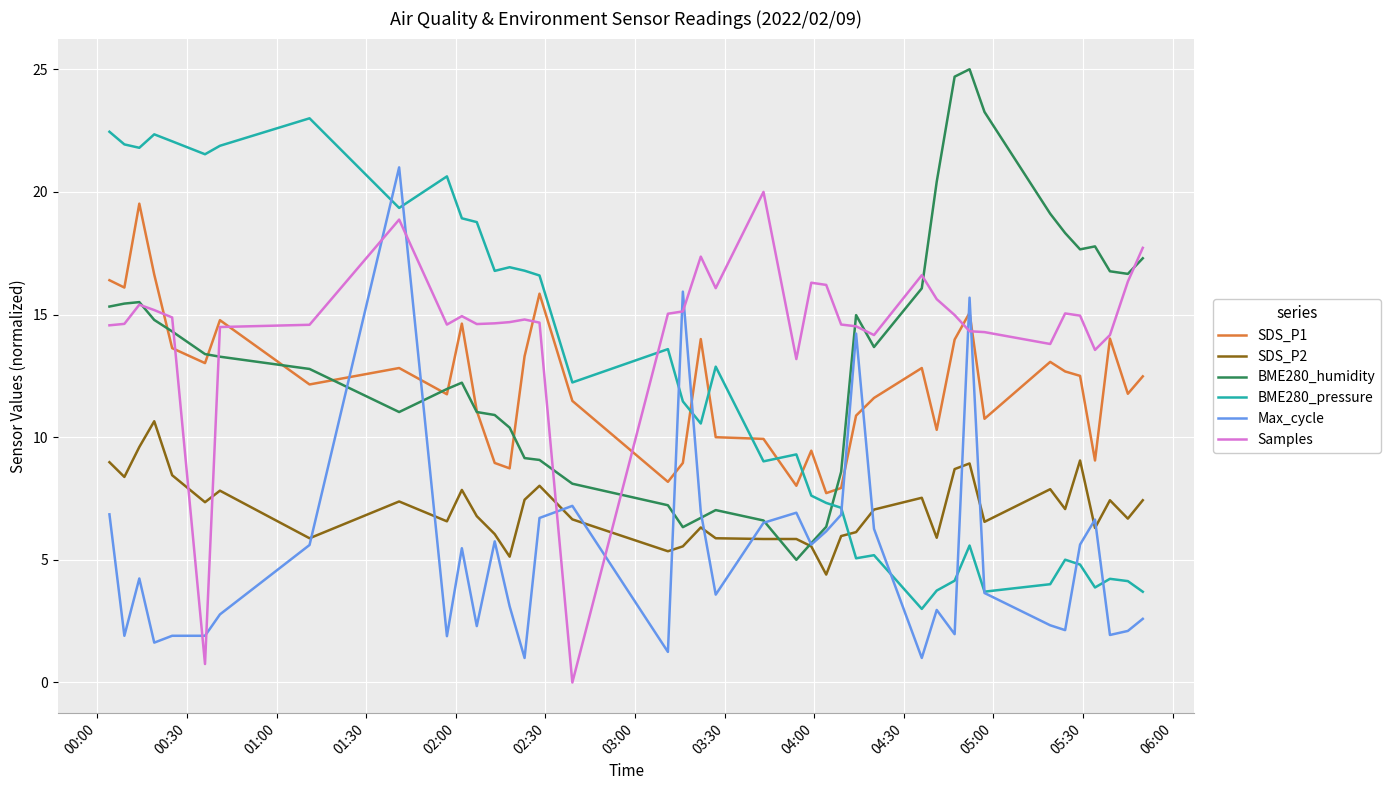

What is the lowest value of the SDS_P2 series?

4.4